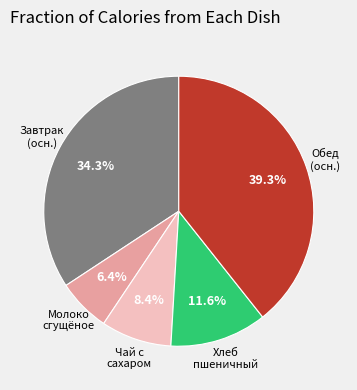

Does any single category account for the majority?

No